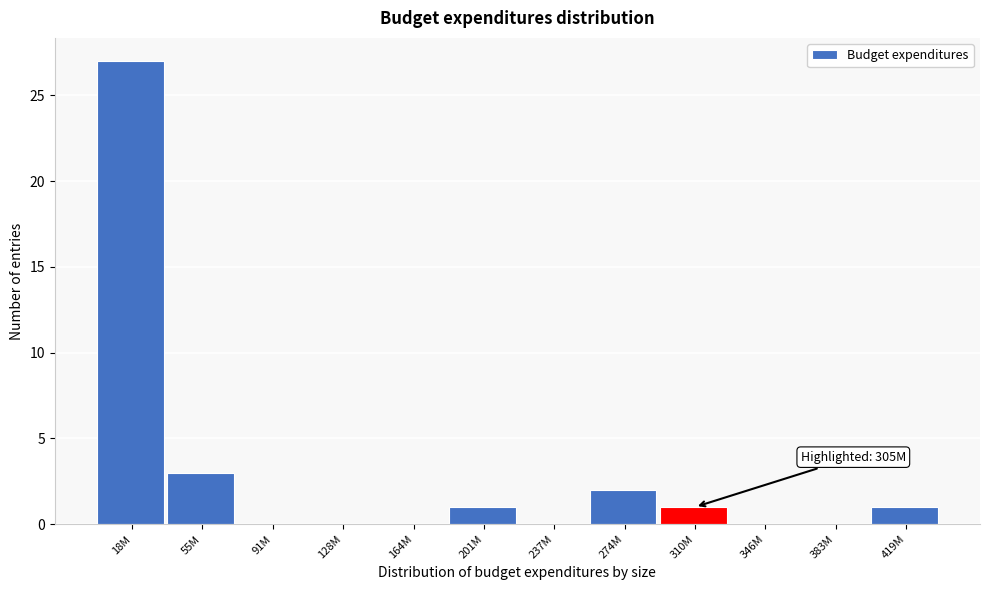

Reading left to right, transcribe all the data shown in this chart.

18M=27	55M=3	91M=0	128M=0	164M=0	201M=1	237M=0	274M=2	310M=1	346M=0	383M=0	419M=1